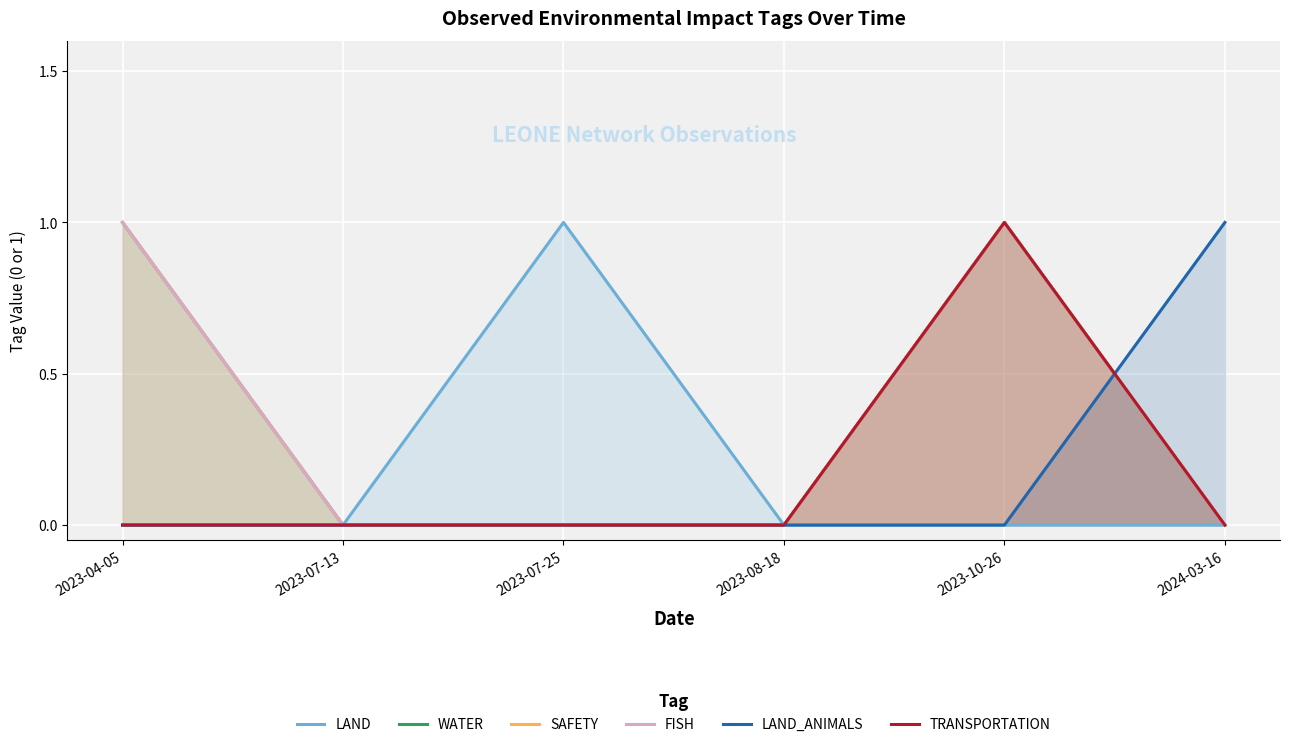

What is the difference between the highest and lowest values at 2024-03-16?

1